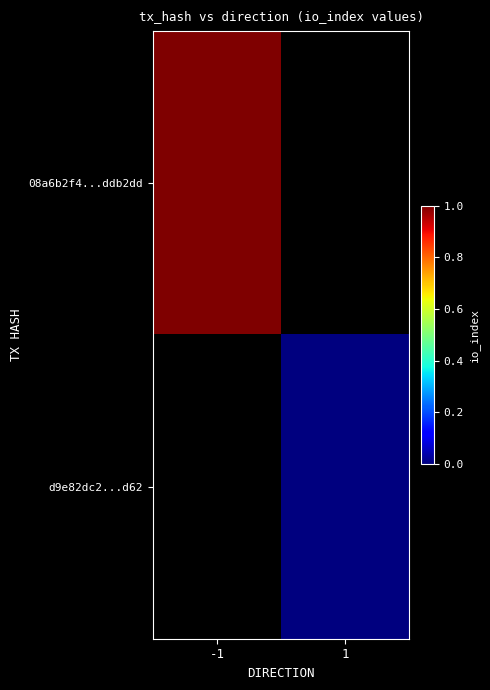

What is the maximum value for 08a6b2f4...ddb2dd?

1.0